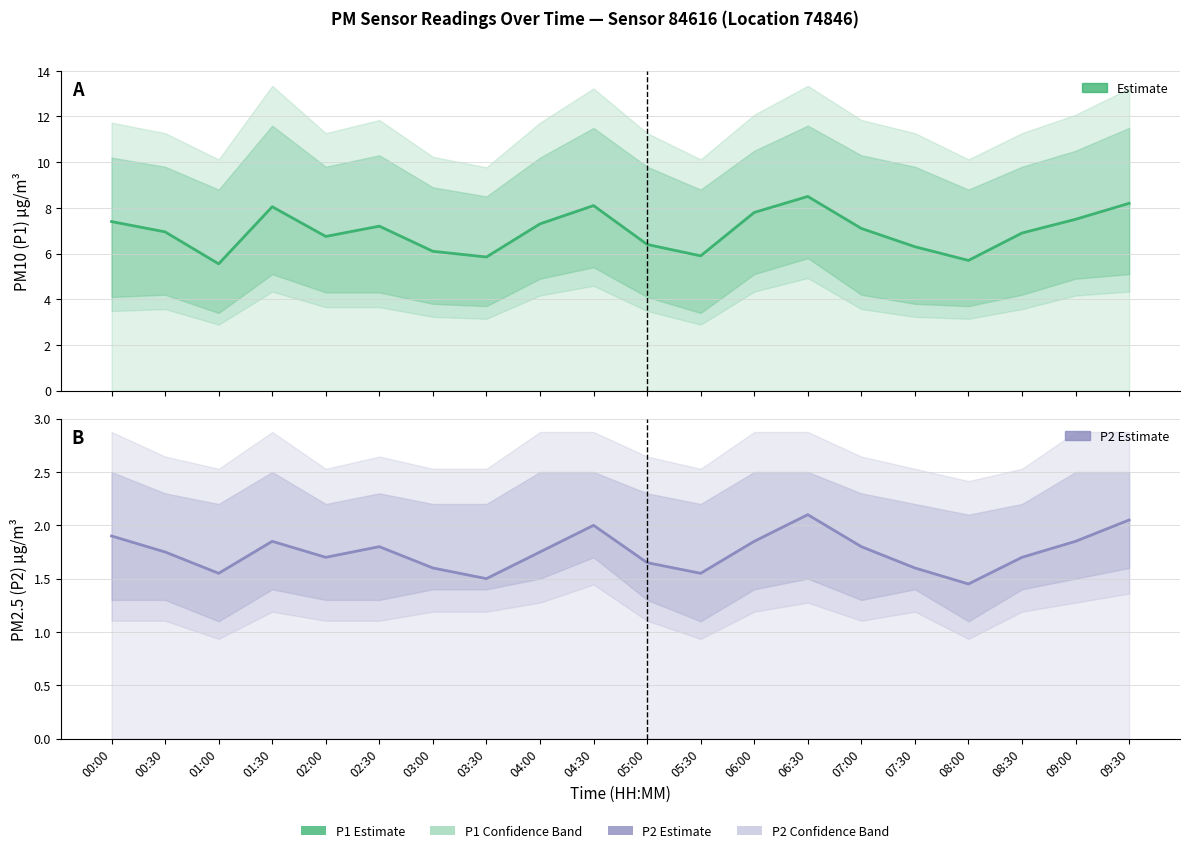

Reading left to right, transcribe all the data shown in this chart.

P1 Estimate: 00:00=7.4	00:30=7.0	01:00=5.5	01:30=8.1	02:00=6.8	02:30=7.2	03:00=6.1	03:30=5.8	04:00=7.3	04:30=8.1	05:00=6.4	05:30=5.9	06:00=7.8	06:30=8.5	07:00=7.1	07:30=6.3	08:00=5.7	08:30=6.9	09:00=7.5	09:30=8.2
P2 Estimate: 00:00=1.9	00:30=1.8	01:00=1.6	01:30=1.9	02:00=1.7	02:30=1.8	03:00=1.6	03:30=1.5	04:00=1.8	04:30=2.0	05:00=1.6	05:30=1.6	06:00=1.9	06:30=2.1	07:00=1.8	07:30=1.6	08:00=1.4	08:30=1.7	09:00=1.9	09:30=2.0